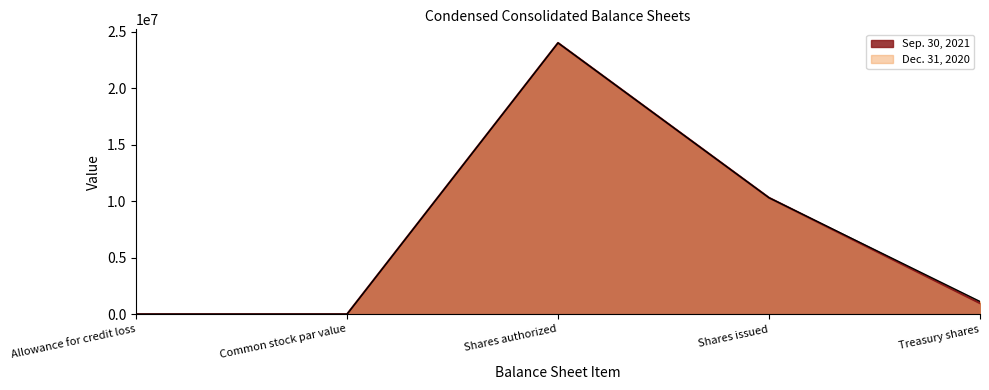

What is the label of the 2nd point from the right?

Shares issued